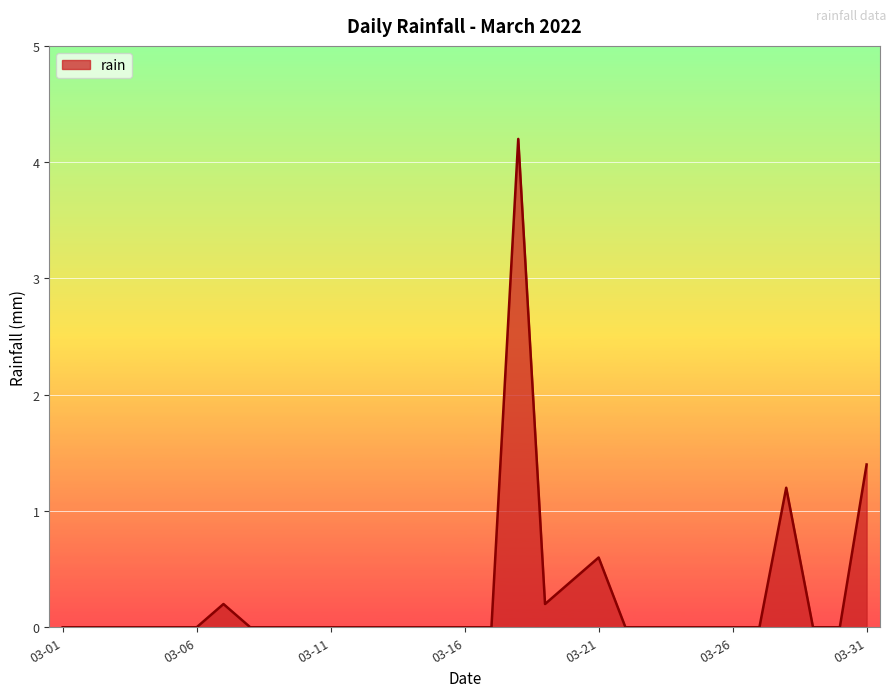

What is the maximum value shown in the chart?

4.2